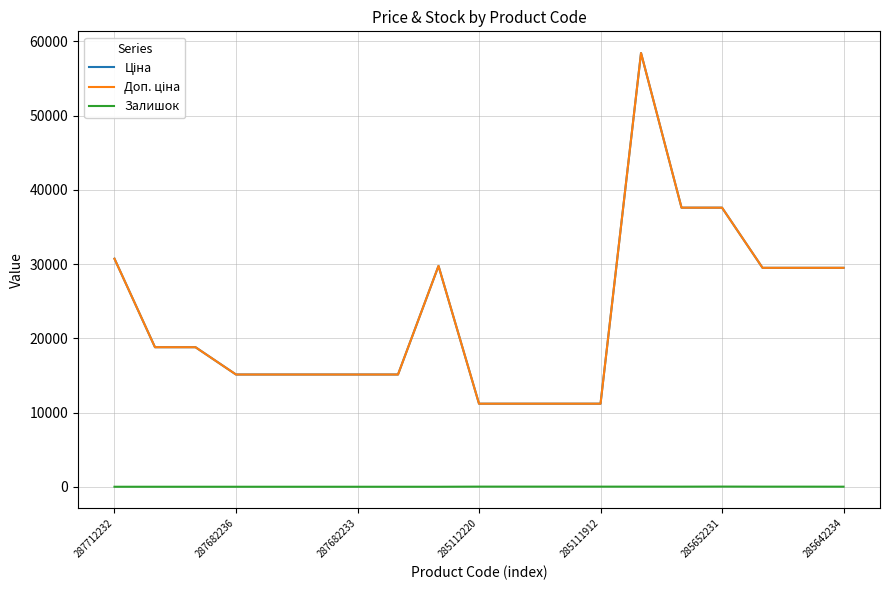

Reading left to right, transcribe all the data shown in this chart.

Ціна: 30717.1	18796.8	18796.8	15120.0	15120.0	15120.0	15120.0	15120.0	29747.2	11188.2	11188.2	11188.2	11188.2	58426.5	37593.6	37593.6	29491.5	29491.5	29491.5
Доп. ціна: 30717.1	18796.8	18796.8	15120.0	15120.0	15120.0	15120.0	15120.0	29747.2	11188.2	11188.2	11188.2	11188.2	58426.5	37593.6	37593.6	29491.5	29491.5	29491.5
Залишок: 0.0	0.0	0.0	0.0	0.0	0.0	0.0	0.0	0.0	17.0	17.0	17.0	15.0	14.0	13.0	23.0	14.0	13.0	9.0